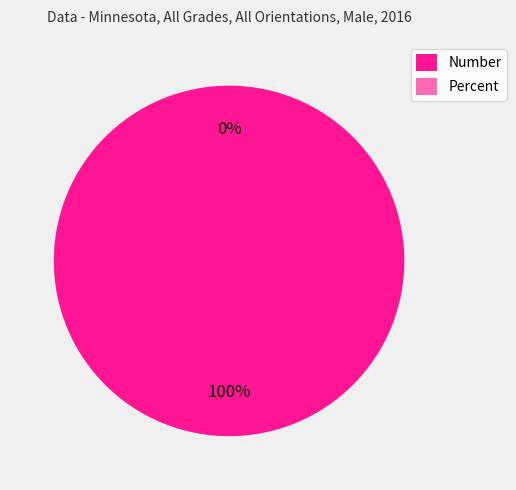

Count the number of slices in the pie.

2